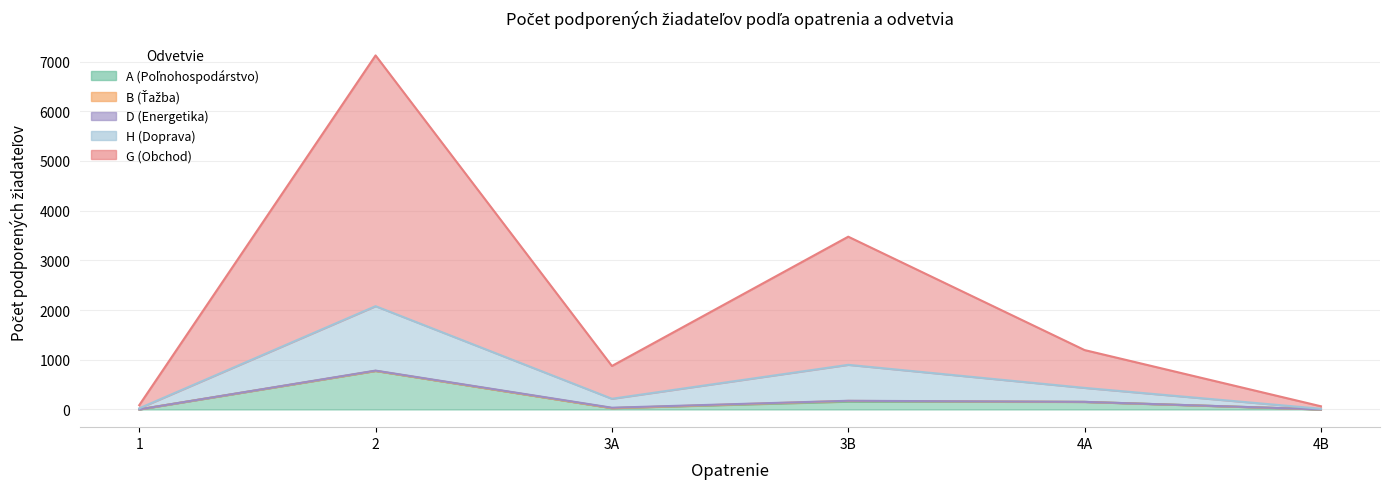

What is the label of the 6th point from the left?

4B